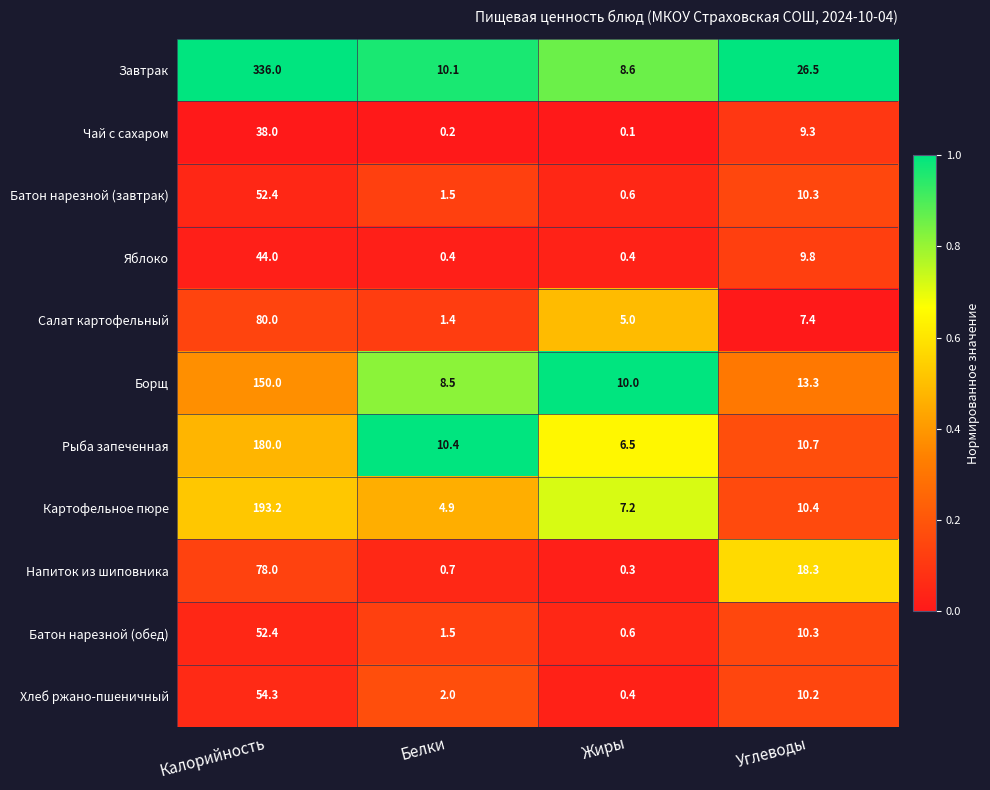

Read the Яблоко value at Углеводы.

9.8